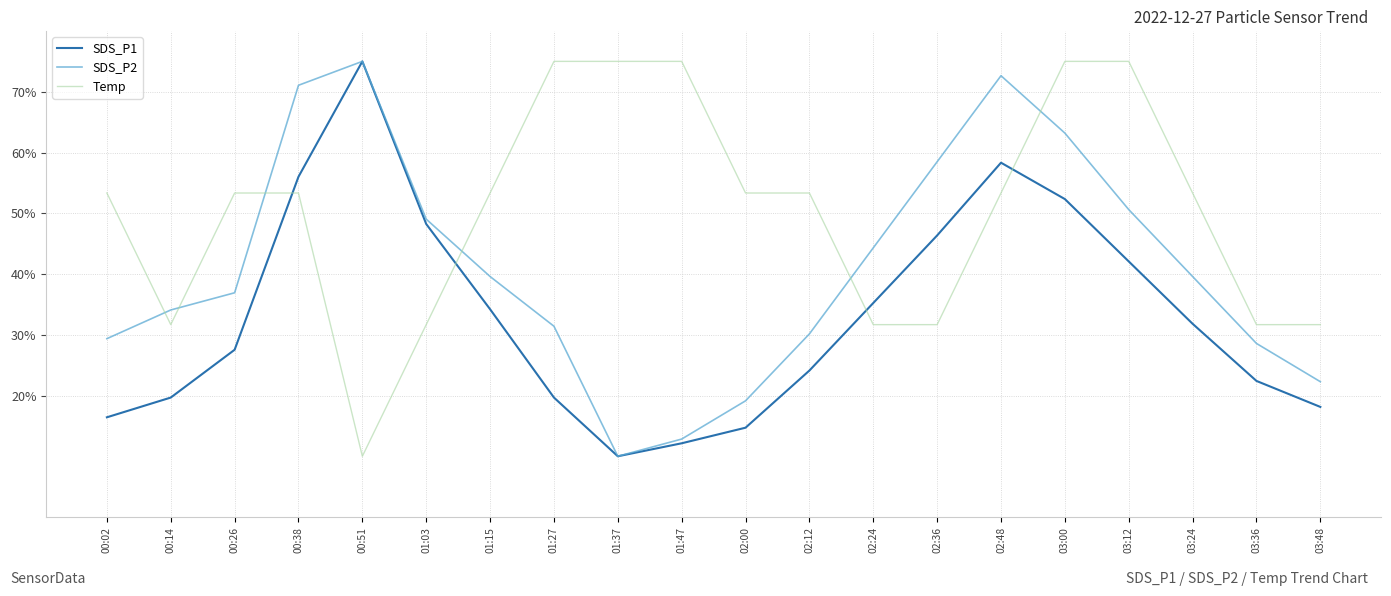

Reading left to right, what are all the values shown in this chart?

SDS_P1: 00:02=16.4	00:14=19.7	00:26=27.5	00:38=56.0	00:51=75.0	01:03=48.2	01:15=34.2	01:27=19.7	01:37=10.0	01:47=12.1	02:00=14.7	02:12=24.1	02:24=35.2	02:36=46.3	02:48=58.3	03:00=52.3	03:12=42.1	03:24=31.8	03:36=22.4	03:48=18.1
SDS_P2: 00:02=29.4	00:14=34.1	00:26=36.9	00:38=71.1	00:51=75.0	01:03=49.0	01:15=39.6	01:27=31.4	01:37=10.0	01:47=12.8	02:00=19.1	02:12=30.1	02:24=44.3	02:36=58.5	02:48=72.6	03:00=63.2	03:12=50.6	03:24=39.6	03:36=28.6	03:48=22.3
Temp: 00:02=53.3	00:14=31.7	00:26=53.3	00:38=53.3	00:51=10.0	01:03=31.7	01:15=53.3	01:27=75.0	01:37=75.0	01:47=75.0	02:00=53.3	02:12=53.3	02:24=31.7	02:36=31.7	02:48=53.3	03:00=75.0	03:12=75.0	03:24=53.3	03:36=31.7	03:48=31.7